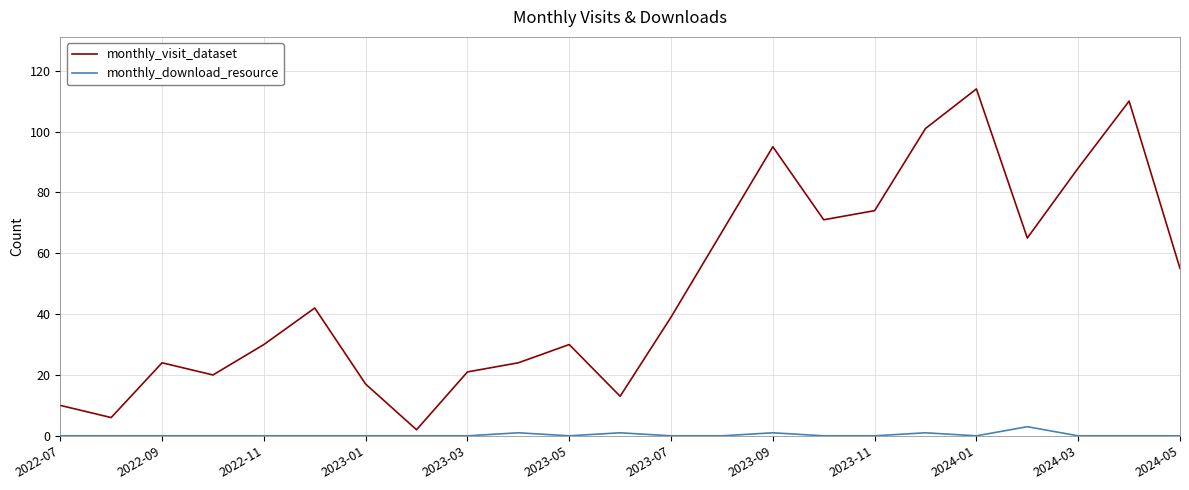

List the series in order of their peak value, lowest first.

monthly_download_resource, monthly_visit_dataset